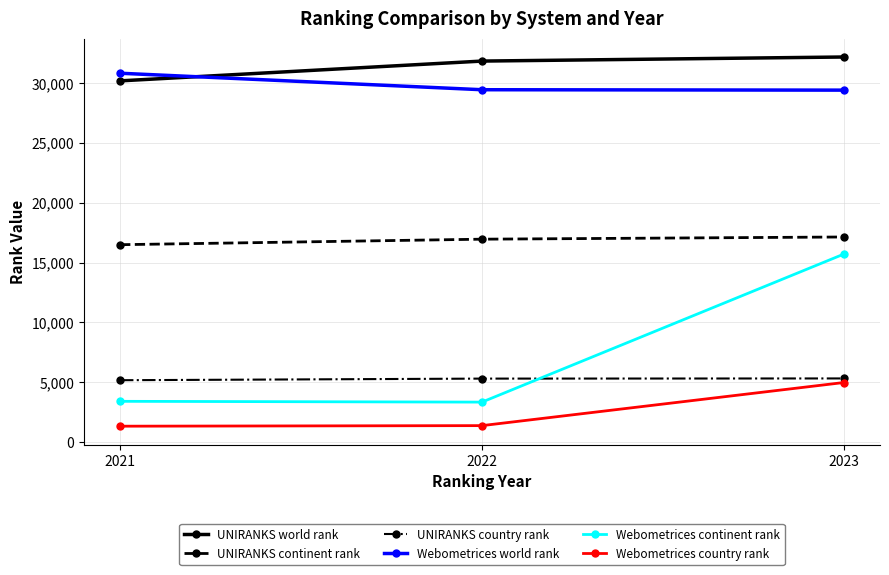

At which category does the chart reach its peak across all series?

2023